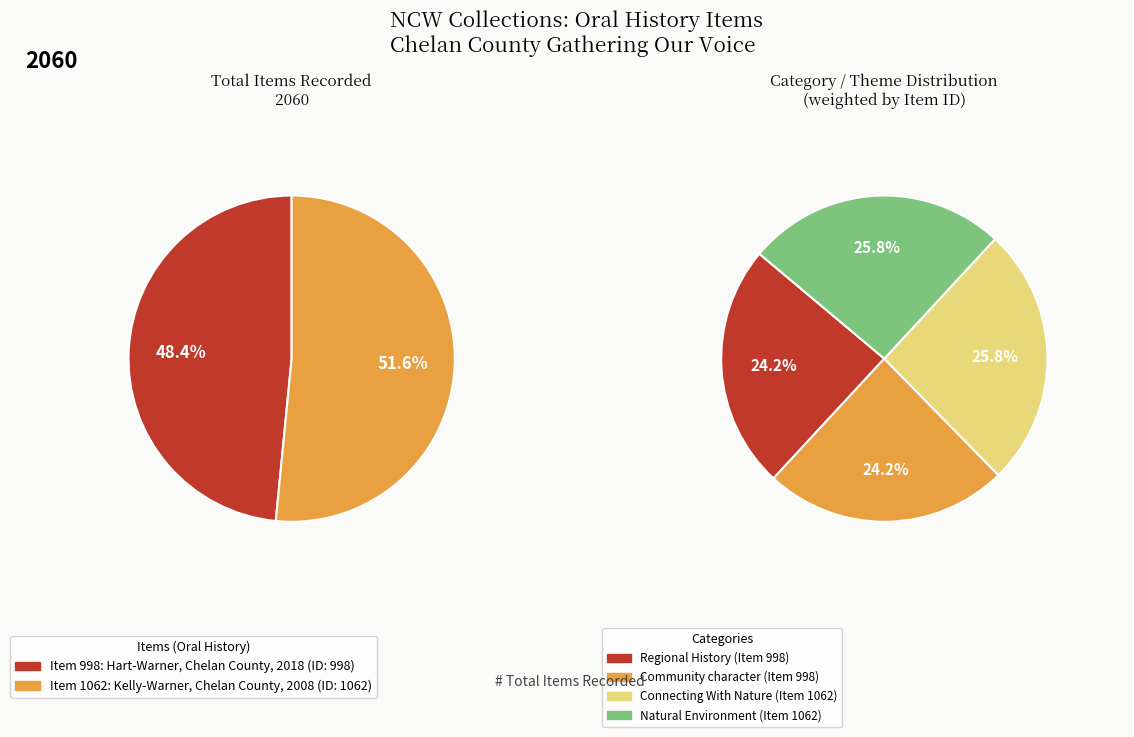

What percentage do Kelly-Warner, Chelan County, 2008 and Hart-Warner, Chelan County, 2018 together represent?

100.0%